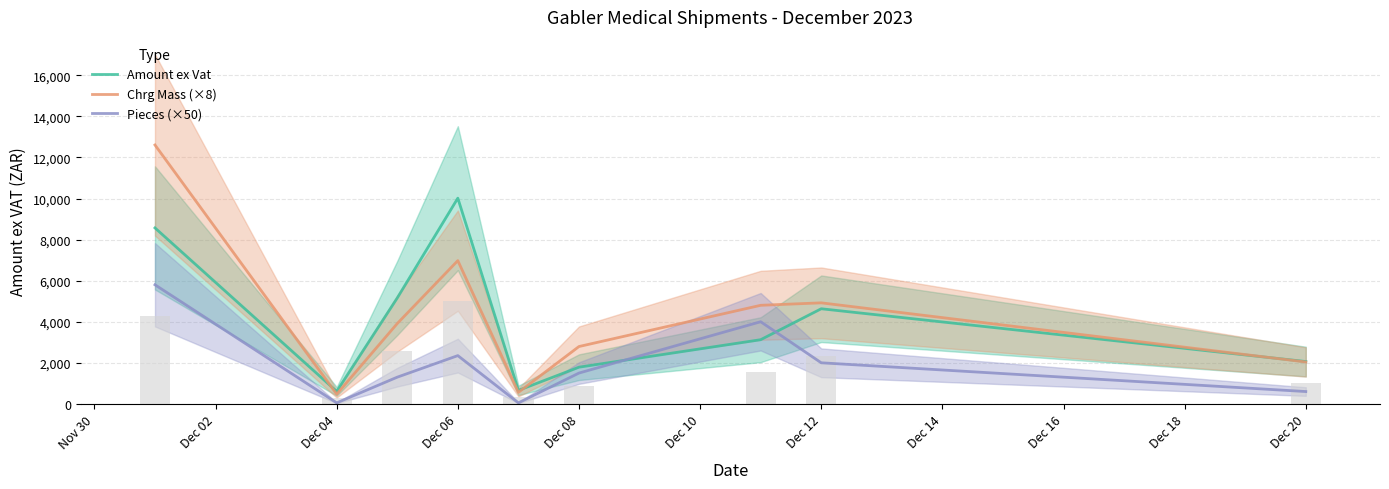

What is the average value of the Pieces (×50) series?

1961.1